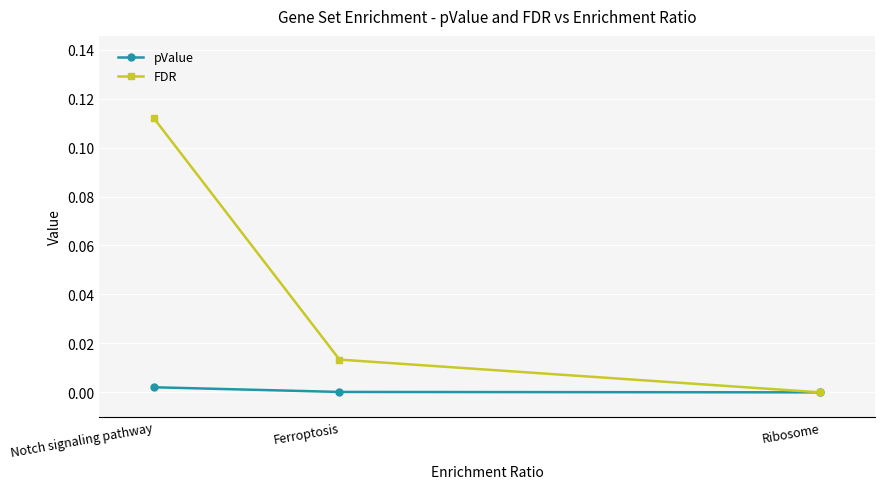

How many data points does each series have?

3